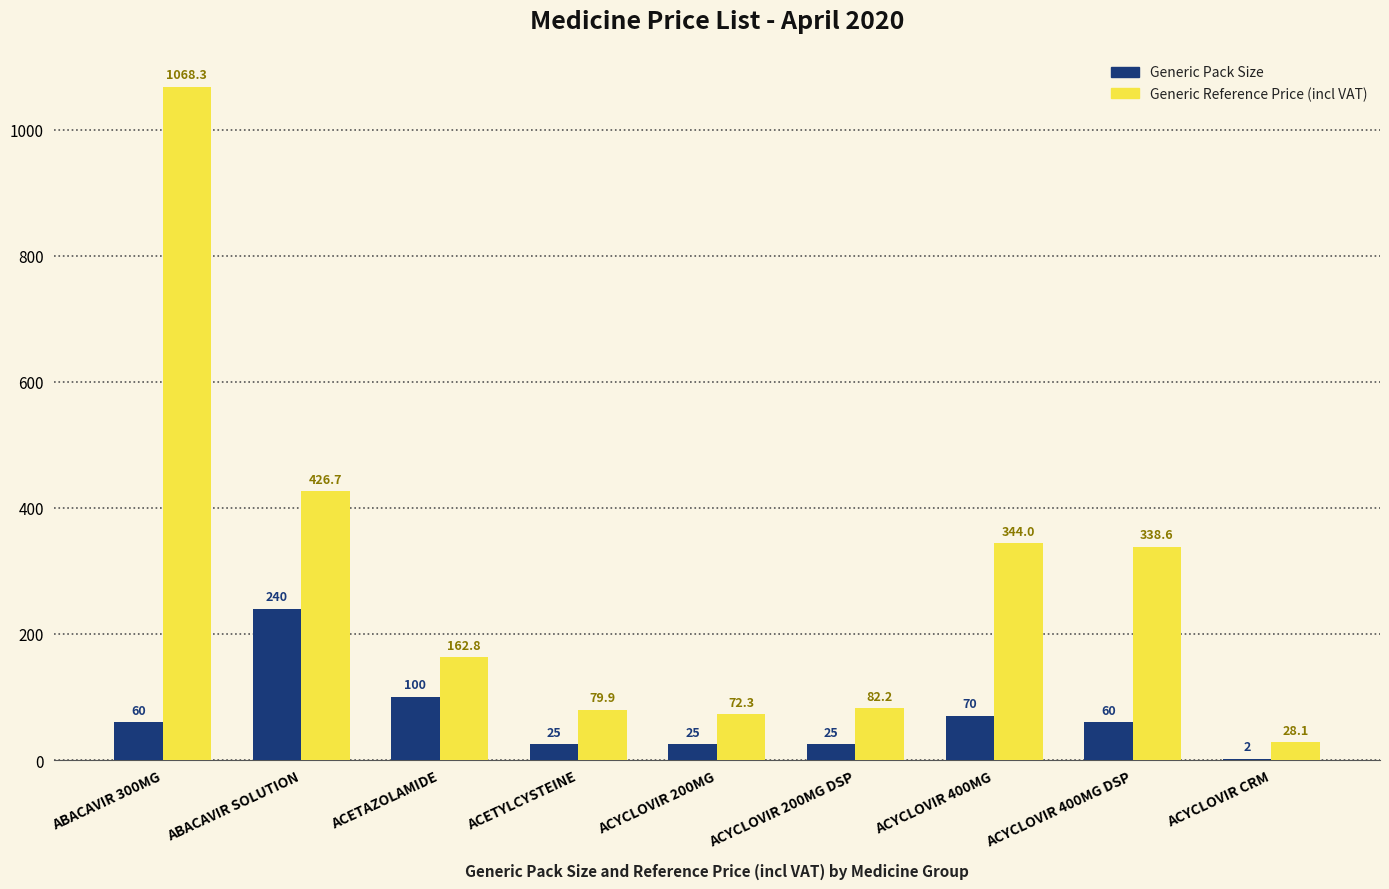

What is the greatest value displayed?

1068.3